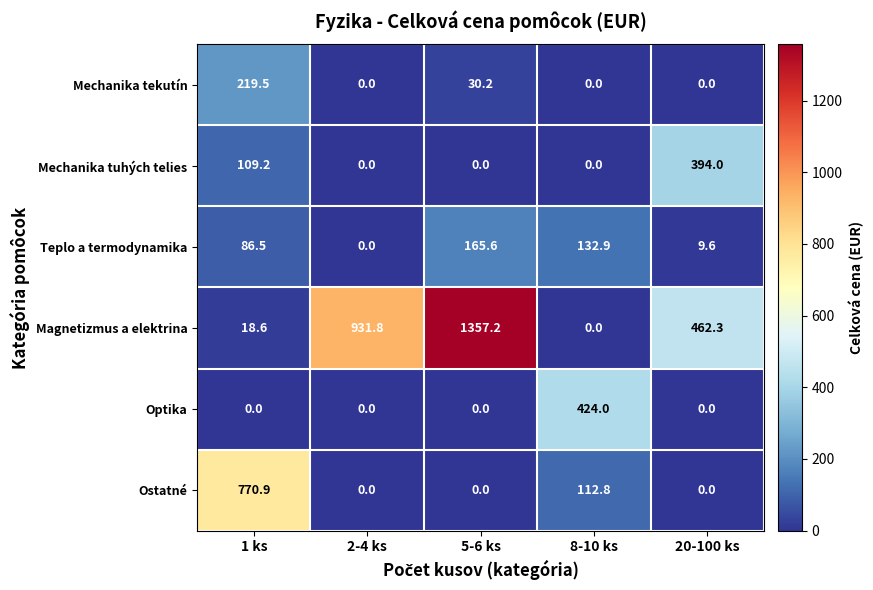

What is the difference between the Teplo a termodynamika values at 8-10 ks and 20-100 ks?

123.3